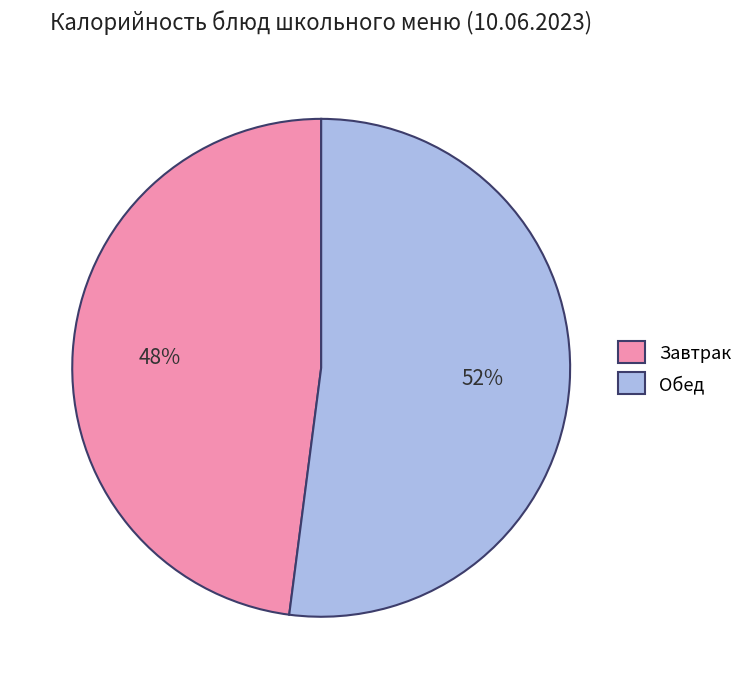

What is the largest slice in the pie chart?

Обед